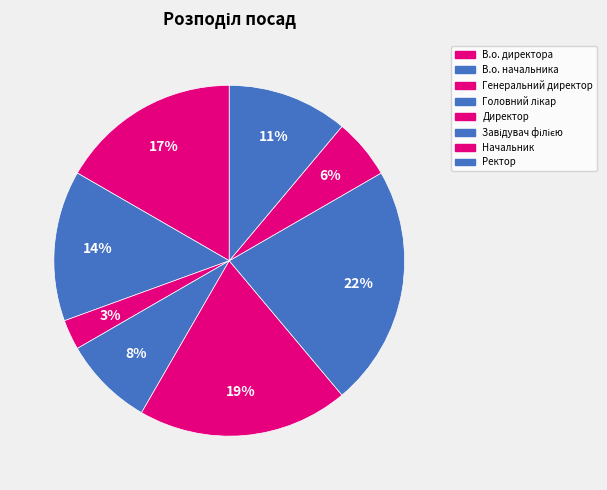

Rank the categories by value from highest to lowest.

Завідувач філією, Директор, В.о. директора, В.о. начальника, Ректор, Головний лікар, Начальник, Генеральний директор